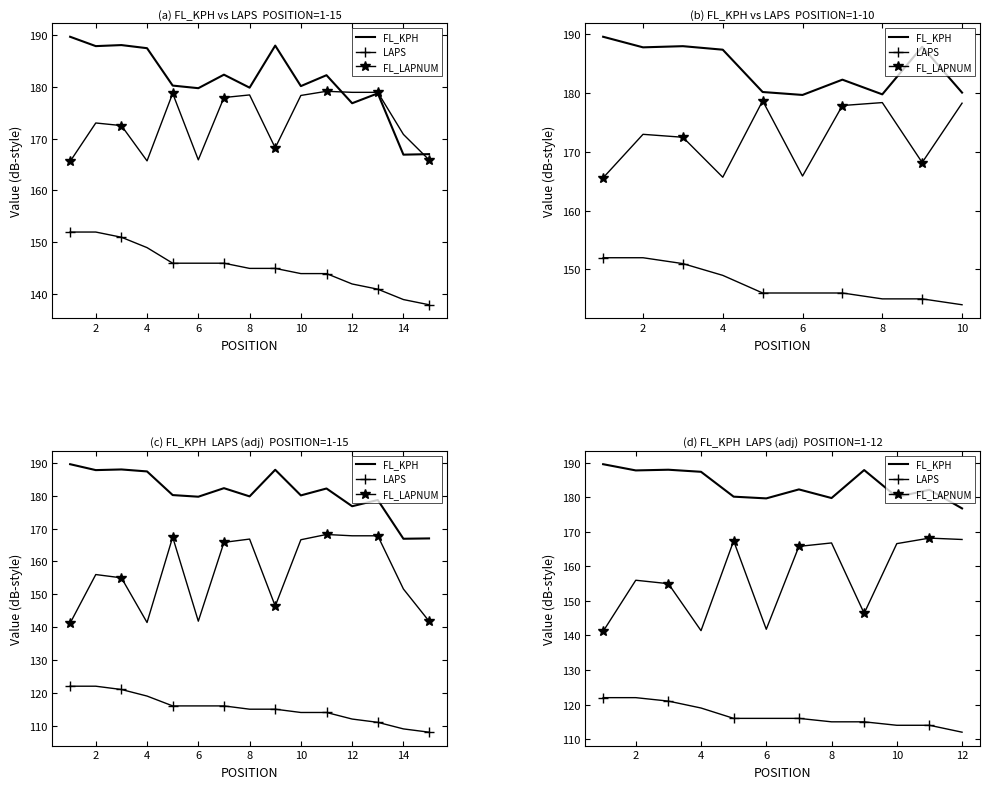

What is the difference between the maximum and second lowest values in the FL_KPH series?

9.9